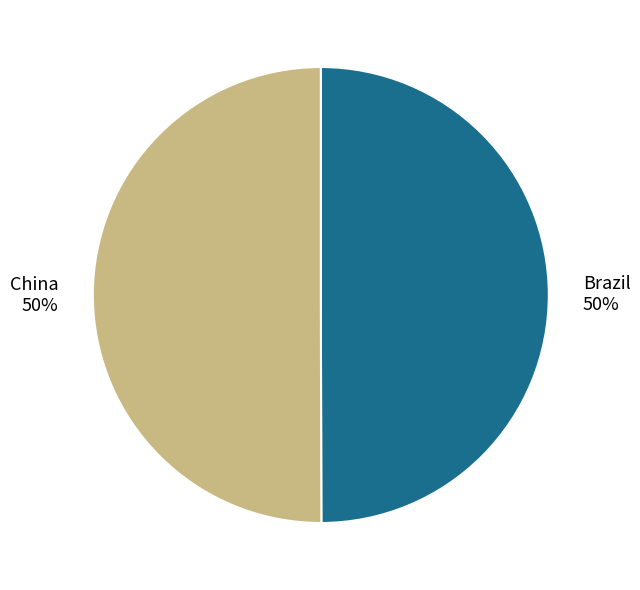

To the nearest percent, what percentage of the pie is Brazil?

50%